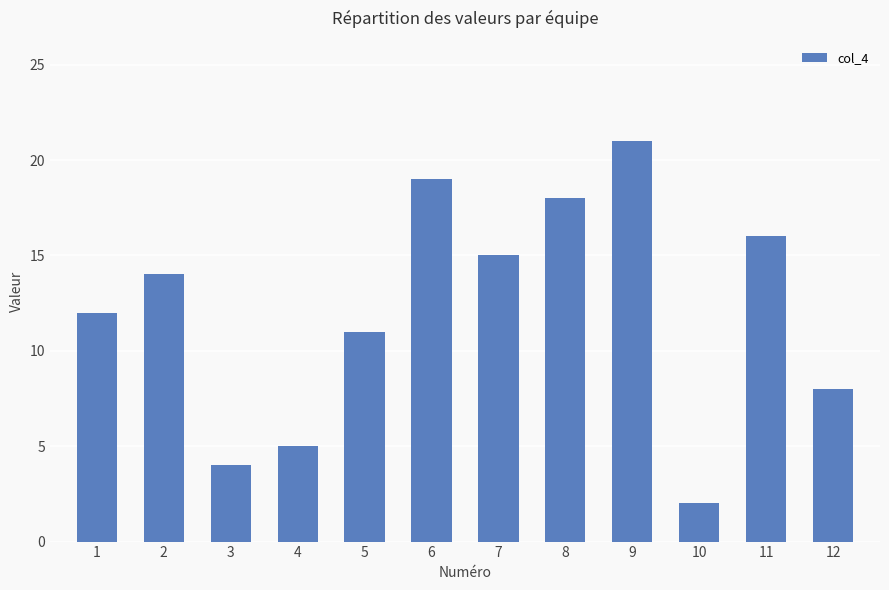

What is the ratio of the value at 7 to the value at 2?

1.1